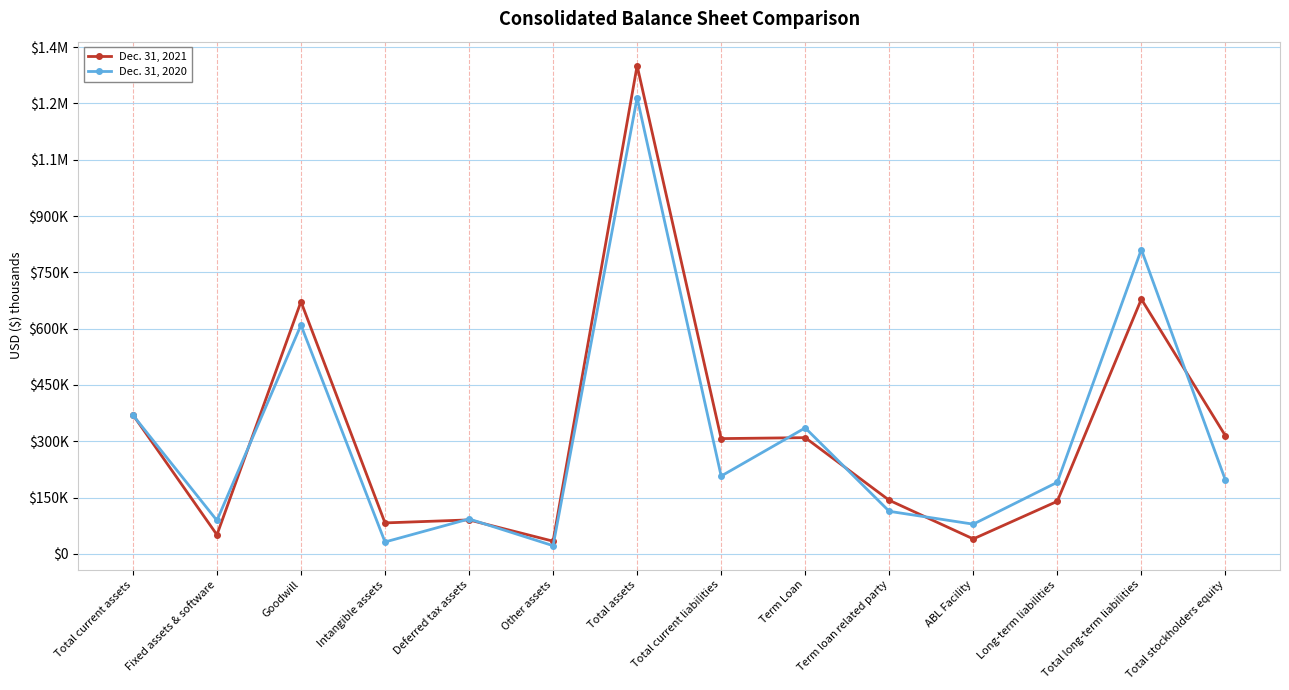

True or false: Dec. 31, 2020 and Dec. 31, 2021 cross at least once.

True